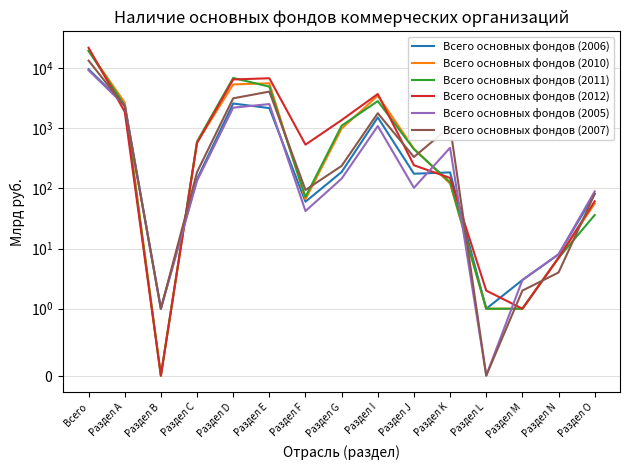

What is the difference between the second highest and minimum values in the Всего основных фондов (2010) series?

5562